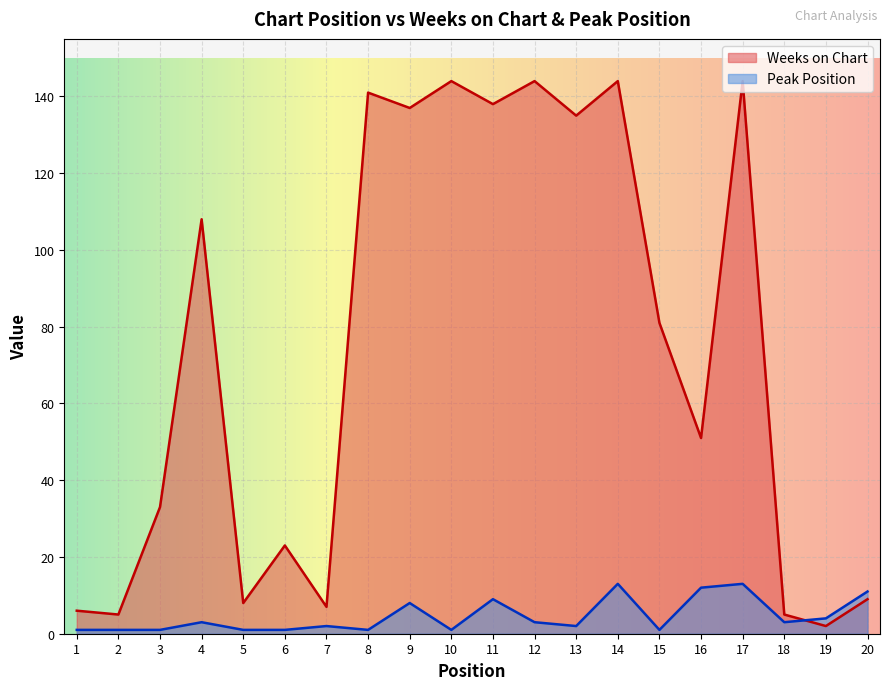

True or false: Peak Position has more than 2 points higher than both neighbors.

True